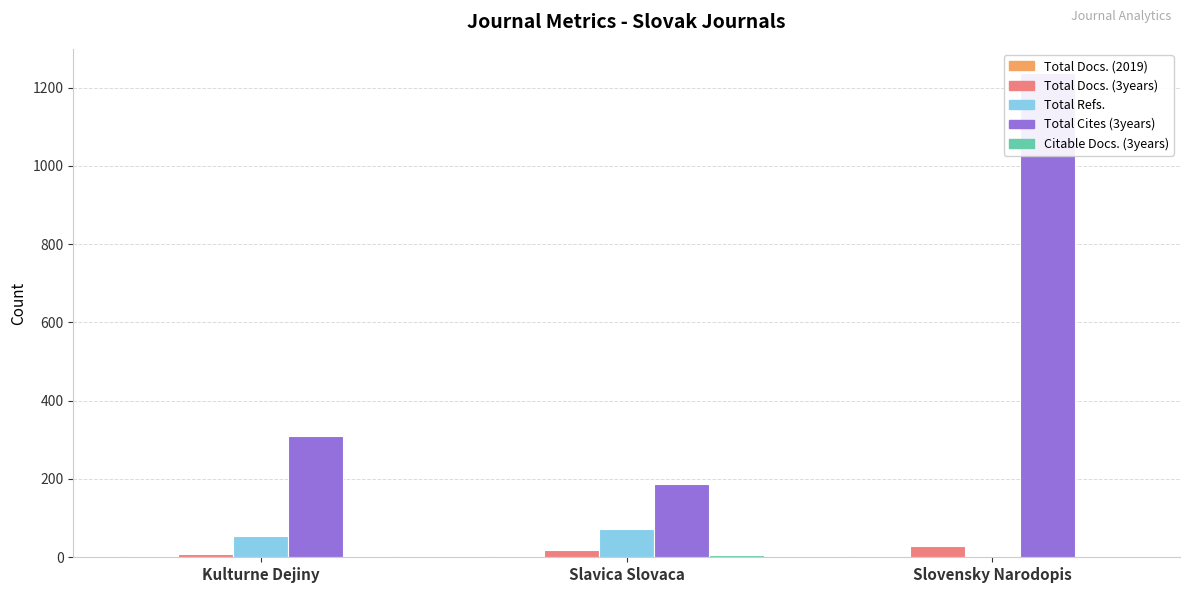

At how many categories does at least one series exceed 320?

1